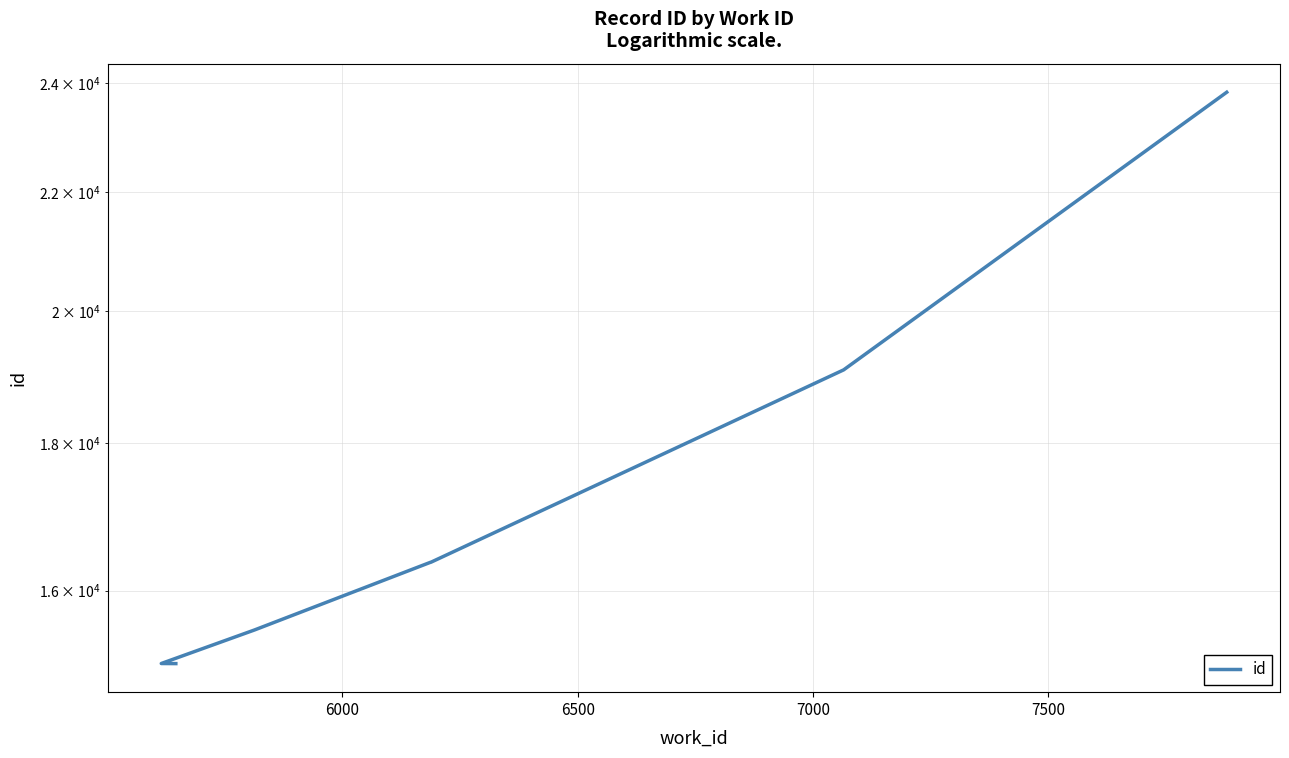

True or false: the data shows 25374 at 8000.

False